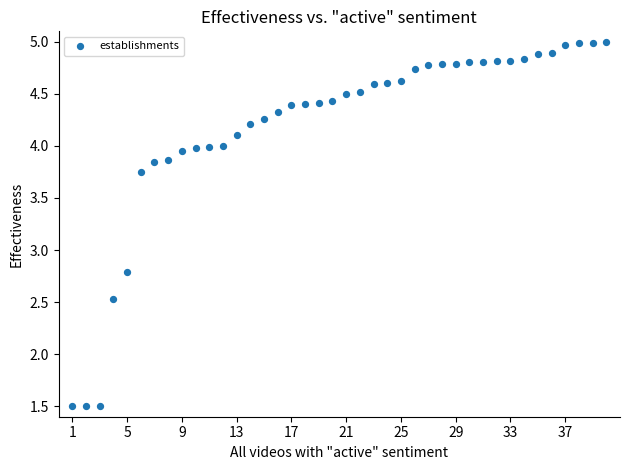

What is the range of X values (max minus min)?

39.0